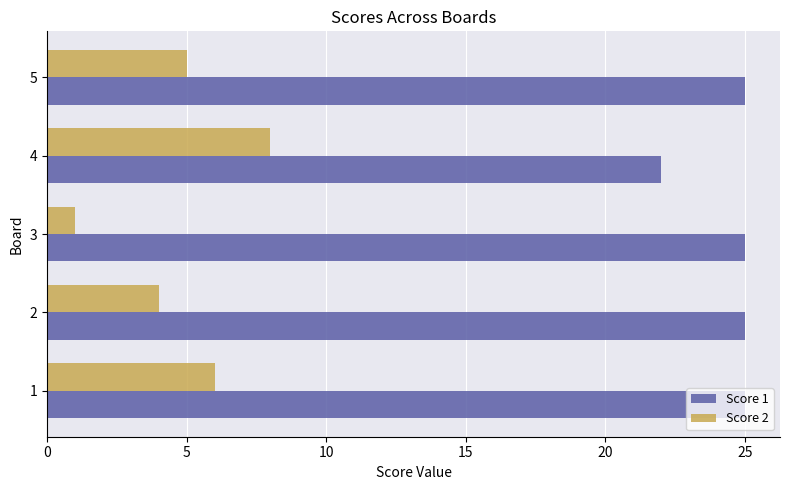

What is the sum of all Score 1 values?

122